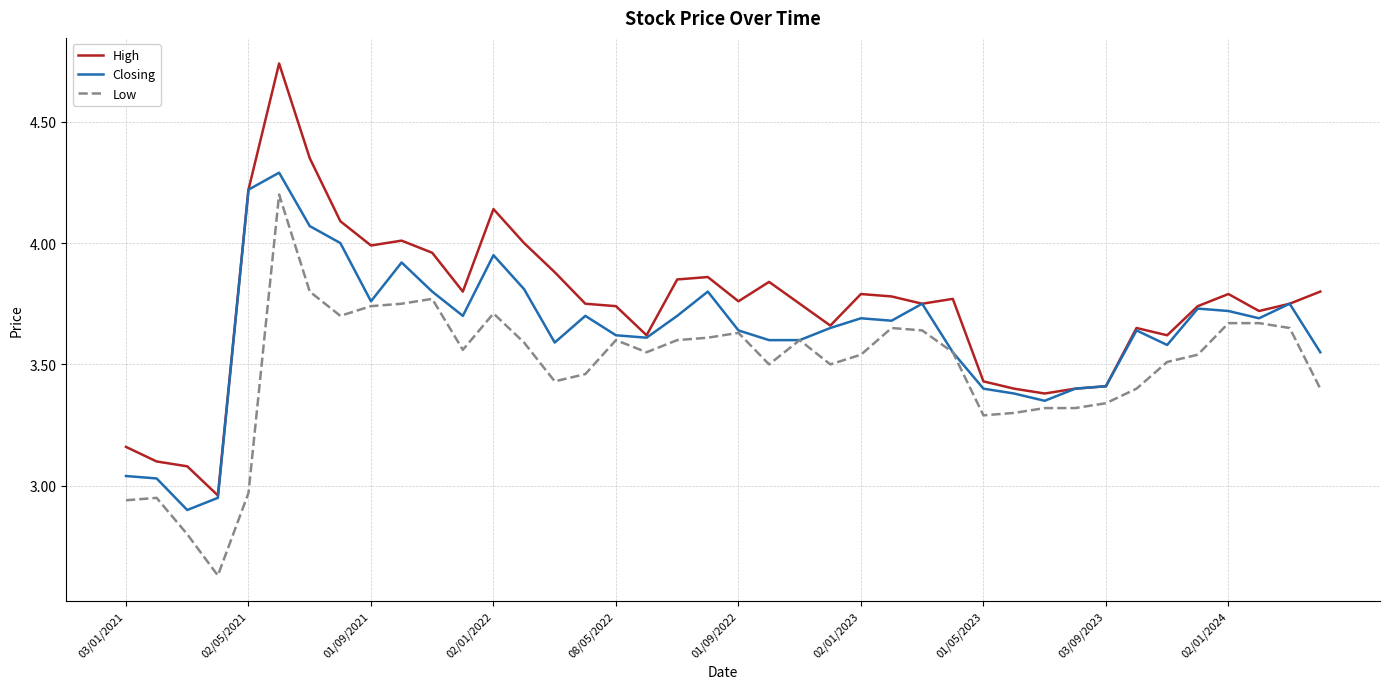

Which series has the largest total across all categories?

High